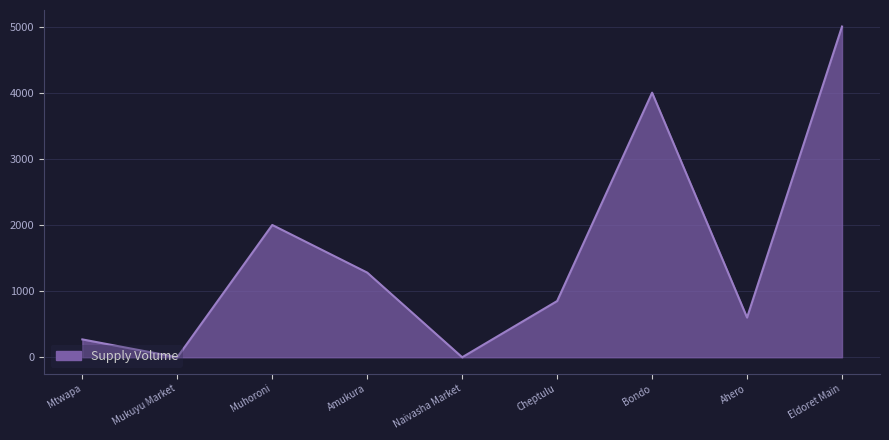

What is the difference between the values at Ahero and Mtwapa?

330